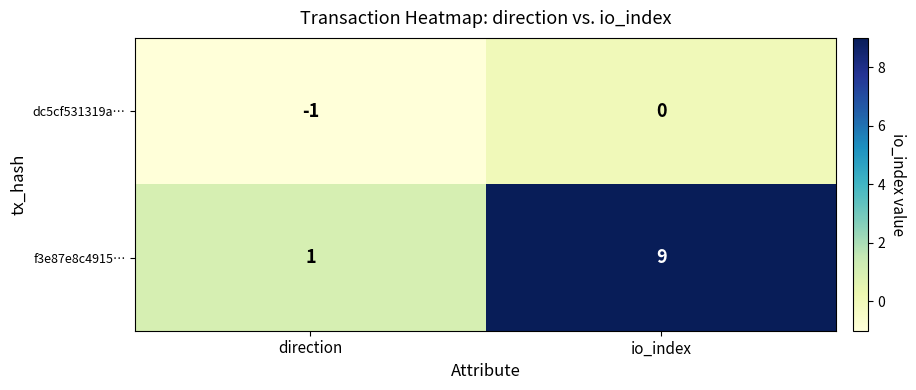

How many negative values does the dc5cf531319a… series have?

1